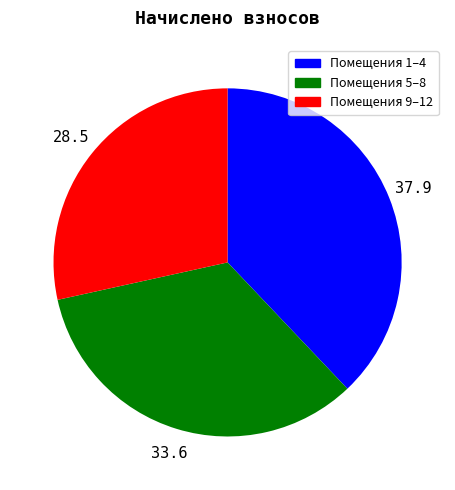

Does any single category account for the majority?

No